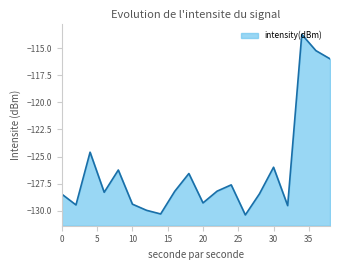

Where is the data nearest to the value -122?

4